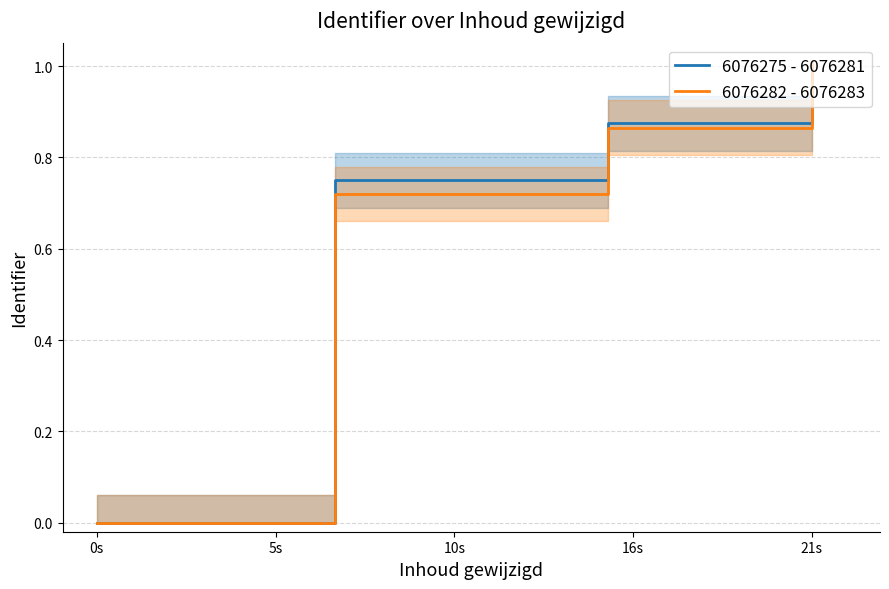

Rank the series by their average value, from highest to lowest.

6076275 - 6076281, 6076282 - 6076283